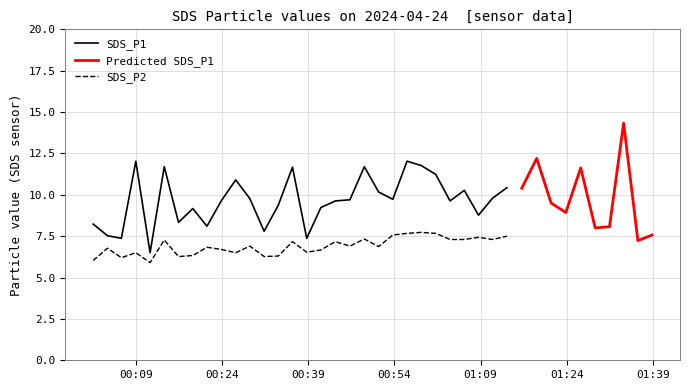

What is the difference between the maximum and minimum values in the SDS_P2 series?

1.8